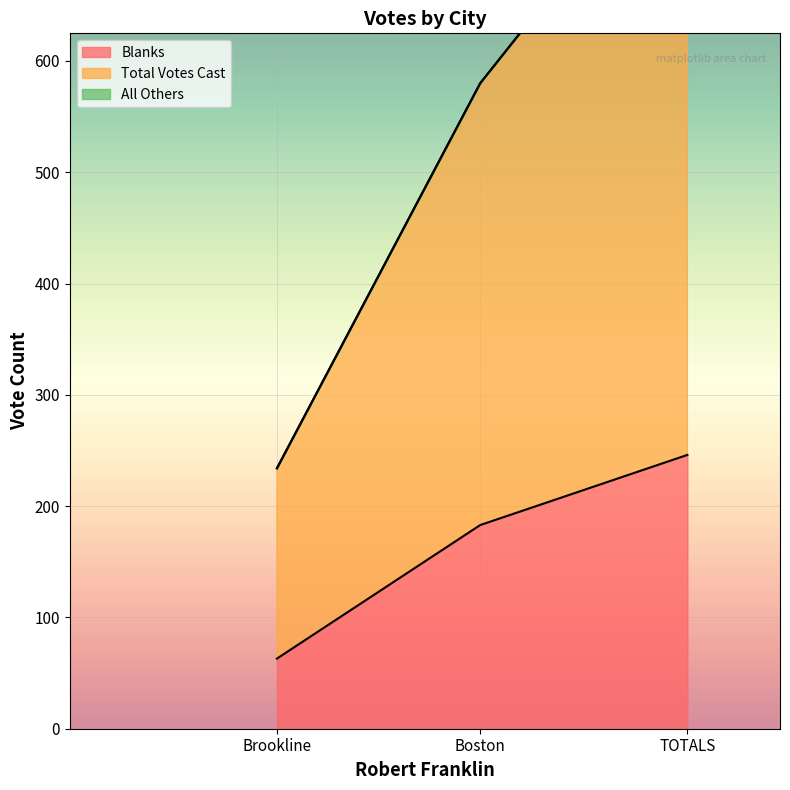

Reading right to left, transcribe all the data shown in this chart.

Blanks: TOTALS=246	Brookline=63	Boston=183
Total Votes Cast: TOTALS=568	Brookline=171	Boston=397
All Others: TOTALS=0	Brookline=0	Boston=0